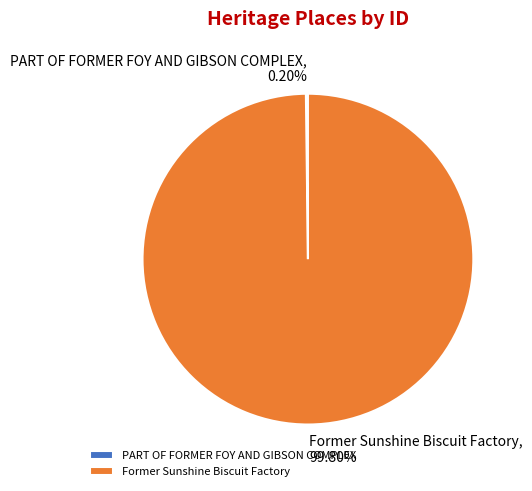

Does any single category account for the majority?

Yes